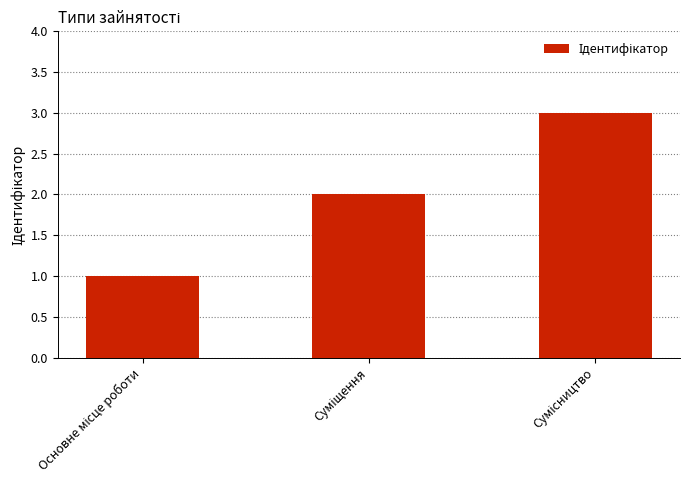

How many data points are less than 2?

1